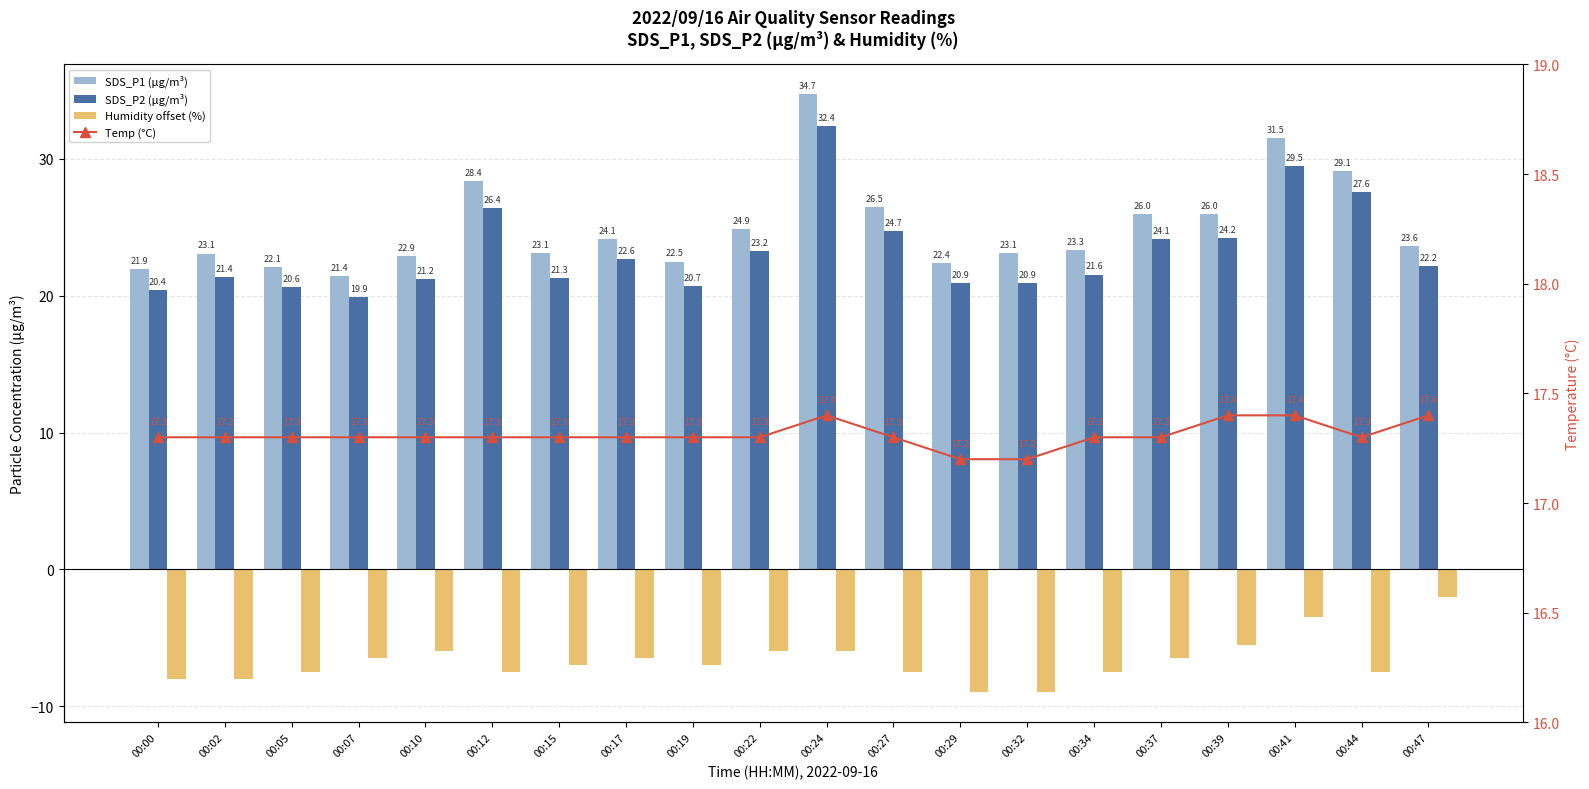

What is the total value across all series at 00:15?

54.7